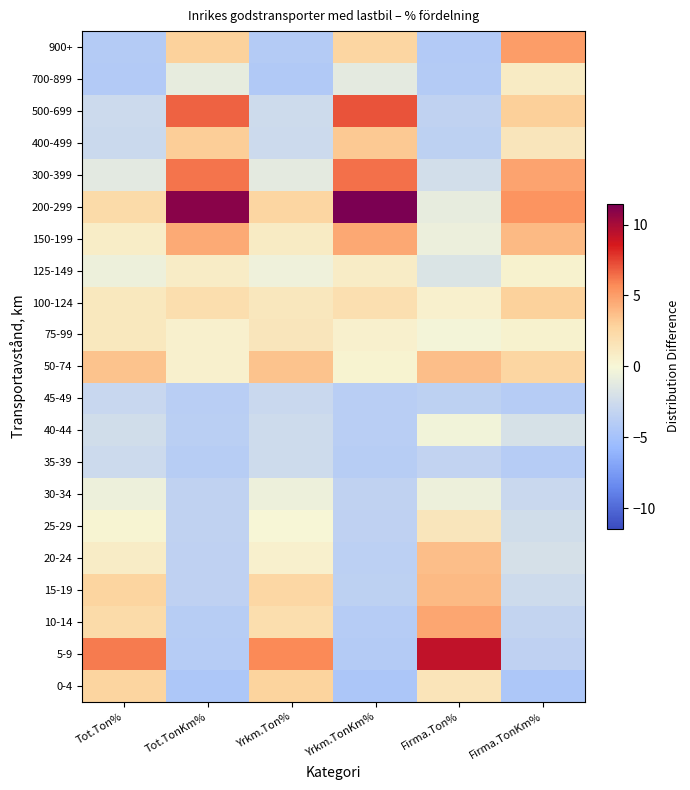

Reading left to right, list all the values displayed in this chart.

0-4: Tot.Ton%=2.7	Tot.TonKm%=-4.6	Yrkm.Ton%=2.8	Yrkm.TonKm%=-4.6	Firma.Ton%=1.4	Firma.TonKm%=-4.5
5-9: Tot.Ton%=6.1	Tot.TonKm%=-4.0	Yrkm.Ton%=5.7	Yrkm.TonKm%=-4.0	Firma.Ton%=9.3	Firma.TonKm%=-3.4
10-14: Tot.Ton%=2.3	Tot.TonKm%=-3.9	Yrkm.Ton%=2.0	Yrkm.TonKm%=-3.9	Firma.Ton%=4.7	Firma.TonKm%=-3.1
15-19: Tot.Ton%=2.7	Tot.TonKm%=-3.4	Yrkm.Ton%=2.5	Yrkm.TonKm%=-3.5	Firma.Ton%=3.9	Firma.TonKm%=-2.5
20-24: Tot.Ton%=0.9	Tot.TonKm%=-3.5	Yrkm.Ton%=0.5	Yrkm.TonKm%=-3.6	Firma.Ton%=3.7	Firma.TonKm%=-2.1
25-29: Tot.Ton%=0.2	Tot.TonKm%=-3.3	Yrkm.Ton%=0.1	Yrkm.TonKm%=-3.4	Firma.Ton%=1.4	Firma.TonKm%=-2.4
30-34: Tot.Ton%=-0.6	Tot.TonKm%=-3.4	Yrkm.Ton%=-0.6	Yrkm.TonKm%=-3.4	Firma.Ton%=-0.6	Firma.TonKm%=-2.8
35-39: Tot.Ton%=-2.6	Tot.TonKm%=-3.9	Yrkm.Ton%=-2.6	Yrkm.TonKm%=-3.9	Firma.Ton%=-3.2	Firma.TonKm%=-3.9
40-44: Tot.Ton%=-2.3	Tot.TonKm%=-3.7	Yrkm.Ton%=-2.6	Yrkm.TonKm%=-3.8	Firma.Ton%=-0.3	Firma.TonKm%=-2.0
45-49: Tot.Ton%=-2.9	Tot.TonKm%=-3.8	Yrkm.Ton%=-2.8	Yrkm.TonKm%=-3.8	Firma.Ton%=-3.6	Firma.TonKm%=-4.0
50-74: Tot.Ton%=3.6	Tot.TonKm%=0.5	Yrkm.Ton%=3.6	Yrkm.TonKm%=0.3	Firma.Ton%=3.7	Firma.TonKm%=2.7
75-99: Tot.Ton%=1.2	Tot.TonKm%=0.5	Yrkm.Ton%=1.4	Yrkm.TonKm%=0.5	Firma.Ton%=-0.2	Firma.TonKm%=0.4
100-124: Tot.Ton%=1.2	Tot.TonKm%=2.0	Yrkm.Ton%=1.3	Yrkm.TonKm%=2.0	Firma.Ton%=0.5	Firma.TonKm%=2.9
125-149: Tot.Ton%=-0.6	Tot.TonKm%=0.9	Yrkm.Ton%=-0.5	Yrkm.TonKm%=0.9	Firma.Ton%=-1.7	Firma.TonKm%=0.4
150-199: Tot.Ton%=0.8	Tot.TonKm%=4.5	Yrkm.Ton%=1.0	Yrkm.TonKm%=4.6	Firma.Ton%=-0.7	Firma.TonKm%=3.9
200-299: Tot.Ton%=2.2	Tot.TonKm%=11.0	Yrkm.Ton%=2.6	Yrkm.TonKm%=11.4	Firma.Ton%=-1.0	Firma.TonKm%=5.4
300-399: Tot.Ton%=-1.2	Tot.TonKm%=6.3	Yrkm.Ton%=-1.1	Yrkm.TonKm%=6.4	Firma.Ton%=-2.3	Firma.TonKm%=4.8
400-499: Tot.Ton%=-2.7	Tot.TonKm%=3.1	Yrkm.Ton%=-2.6	Yrkm.TonKm%=3.2	Firma.Ton%=-3.5	Firma.TonKm%=1.4
500-699: Tot.Ton%=-2.6	Tot.TonKm%=6.8	Yrkm.Ton%=-2.5	Yrkm.TonKm%=7.1	Firma.Ton%=-3.3	Firma.TonKm%=3.0
700-899: Tot.Ton%=-4.2	Tot.TonKm%=-0.9	Yrkm.Ton%=-4.2	Yrkm.TonKm%=-1.1	Firma.Ton%=-4.1	Firma.TonKm%=0.9
900+: Tot.Ton%=-4.1	Tot.TonKm%=2.9	Yrkm.Ton%=-4.1	Yrkm.TonKm%=2.7	Firma.Ton%=-4.2	Firma.TonKm%=5.0